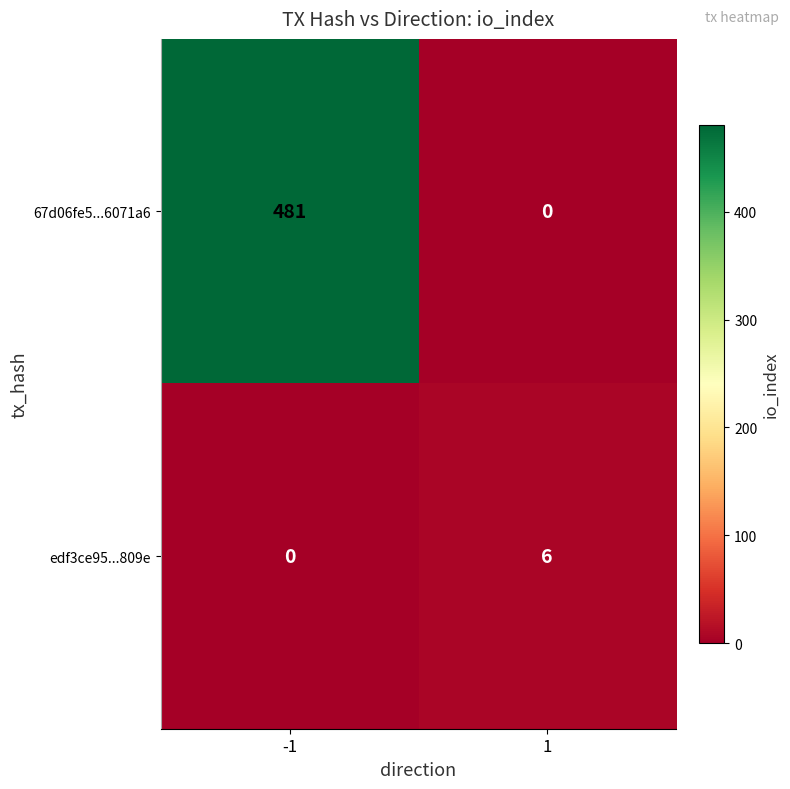

Which series has the largest total across all categories?

67d06fe5...6071a6